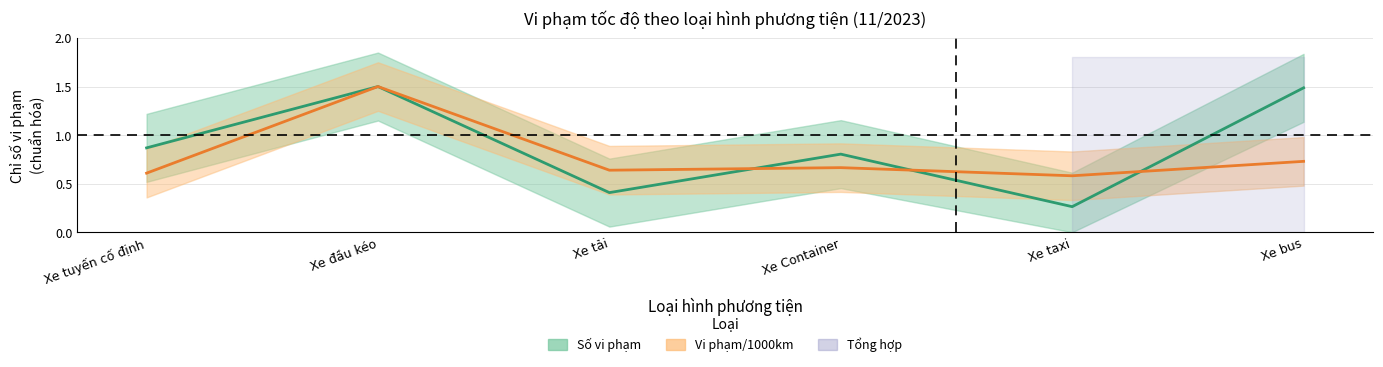

At which category is the sum across all series the highest?

Xe đầu kéo